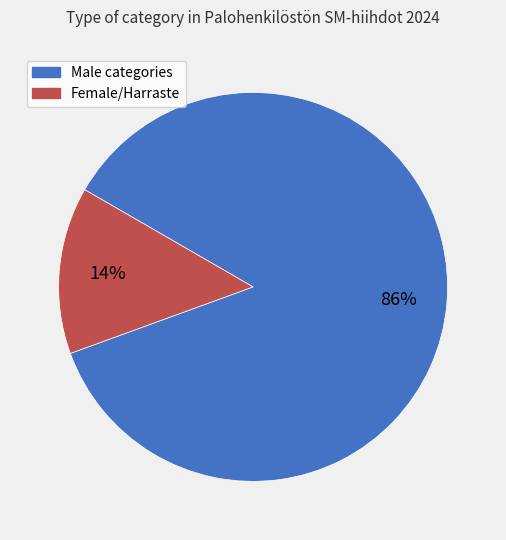

Do Female/Harraste and Male categories together represent more than half of the pie?

Yes